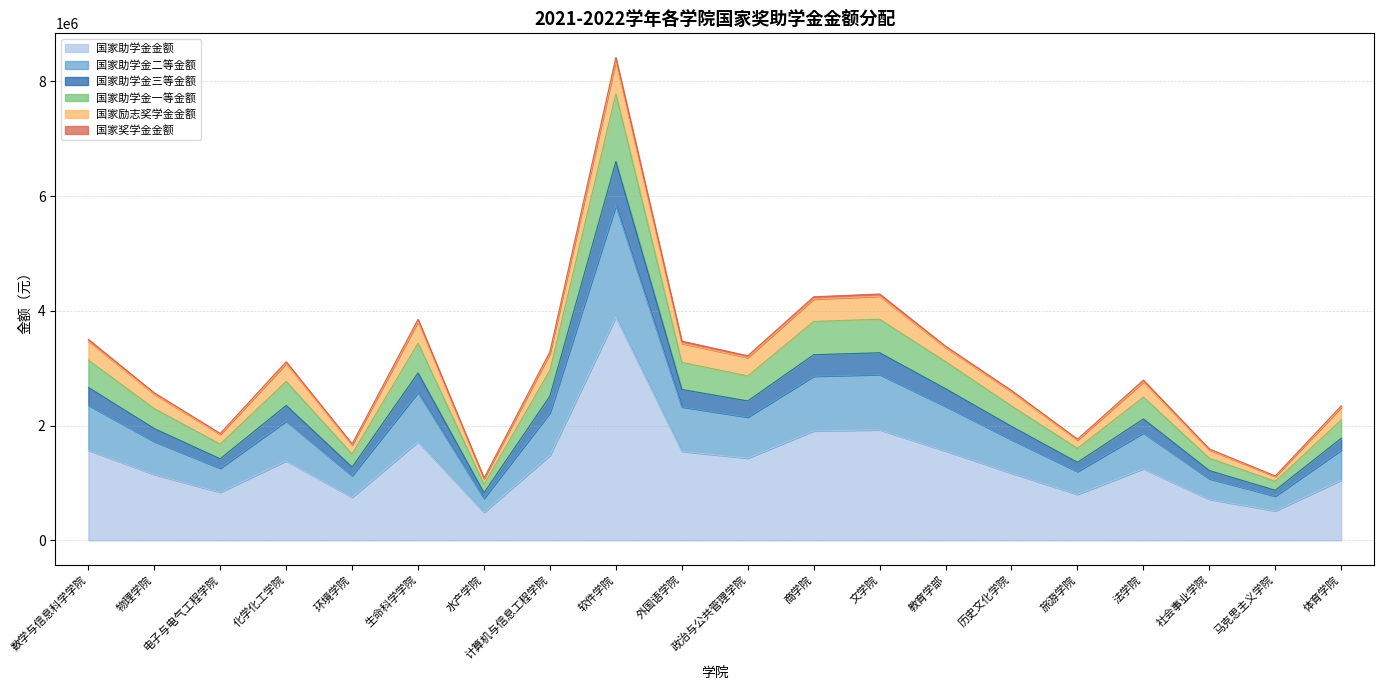

True or false: 国家助学金金额 has more than 1 interior local peaks.

True